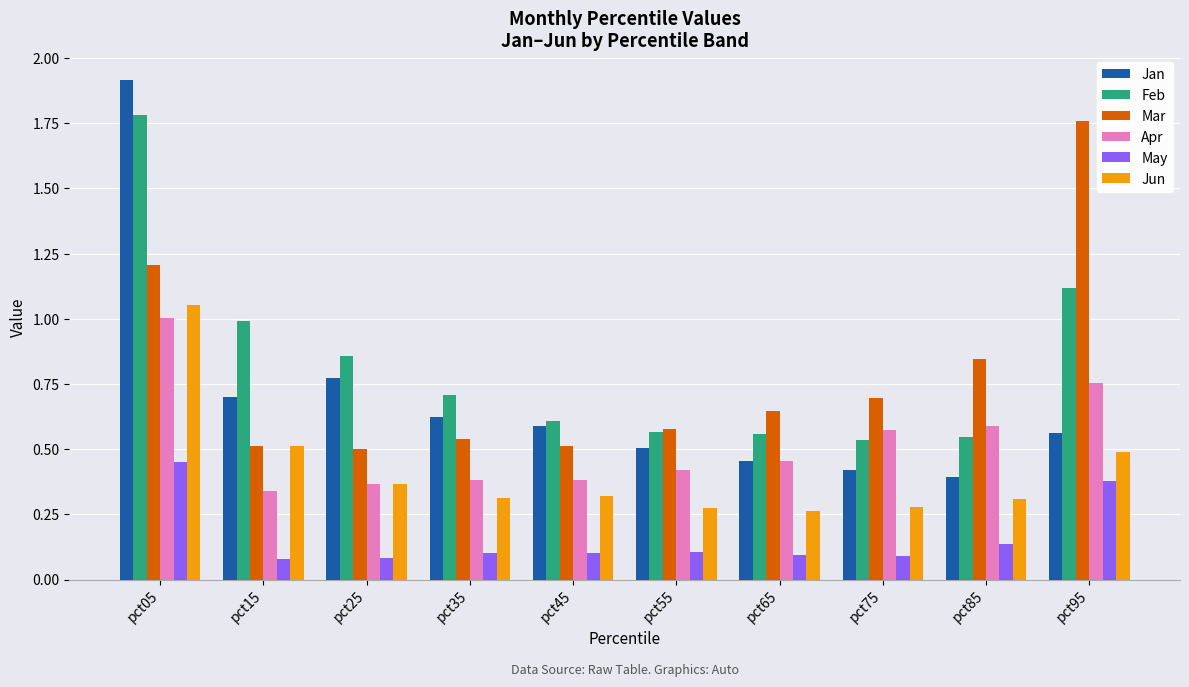

Read the Feb value at pct15.

1.0